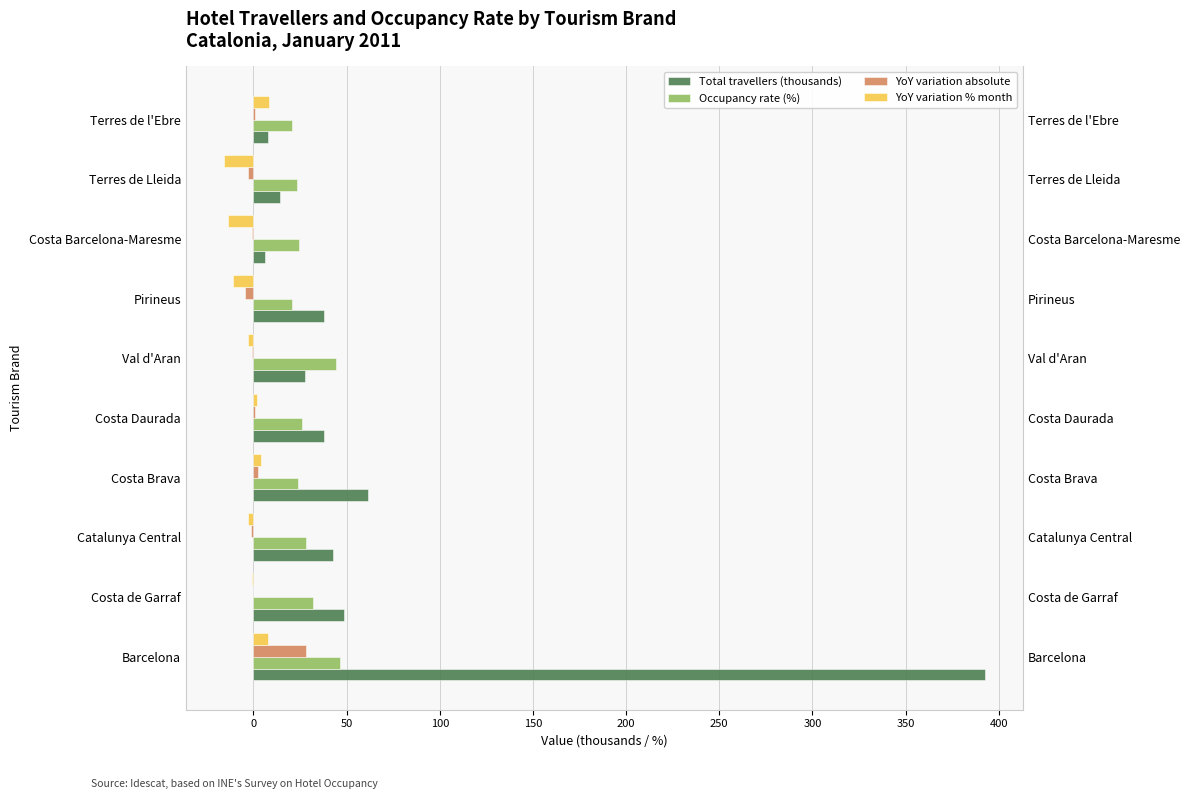

At Costa Brava, list the series in order from largest to smallest.

Total travellers (thousands), Occupancy rate (%), YoY variation % month, YoY variation absolute